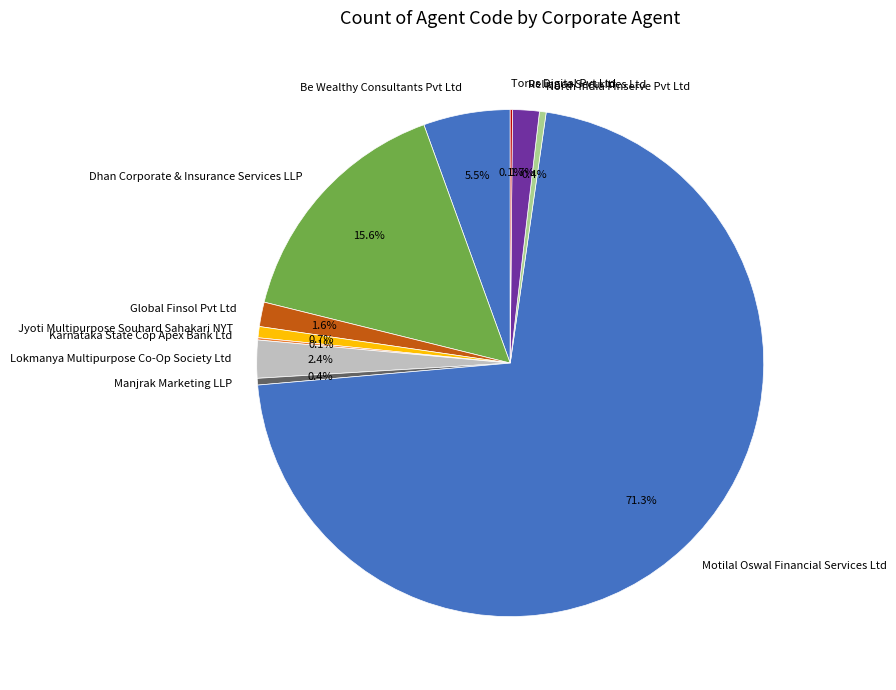

To the nearest percent, what percentage of the pie is Global Finsol Pvt Ltd?

2%